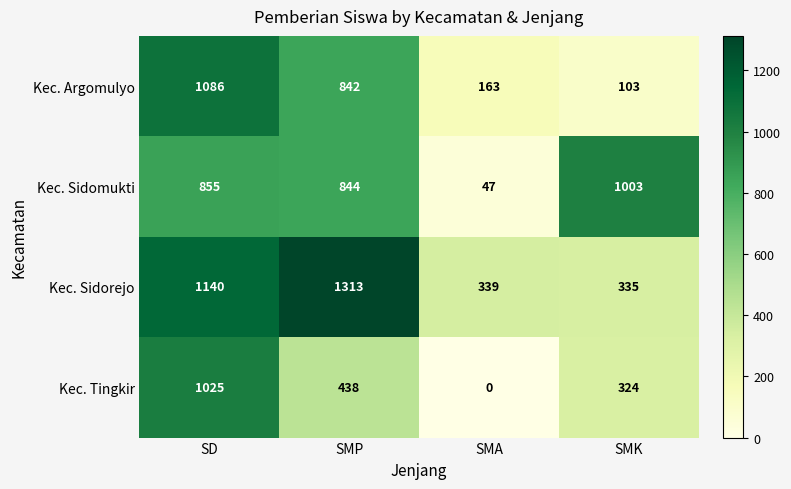

The Kec. Tingkir series shows 0 at SMA. True or false?

True